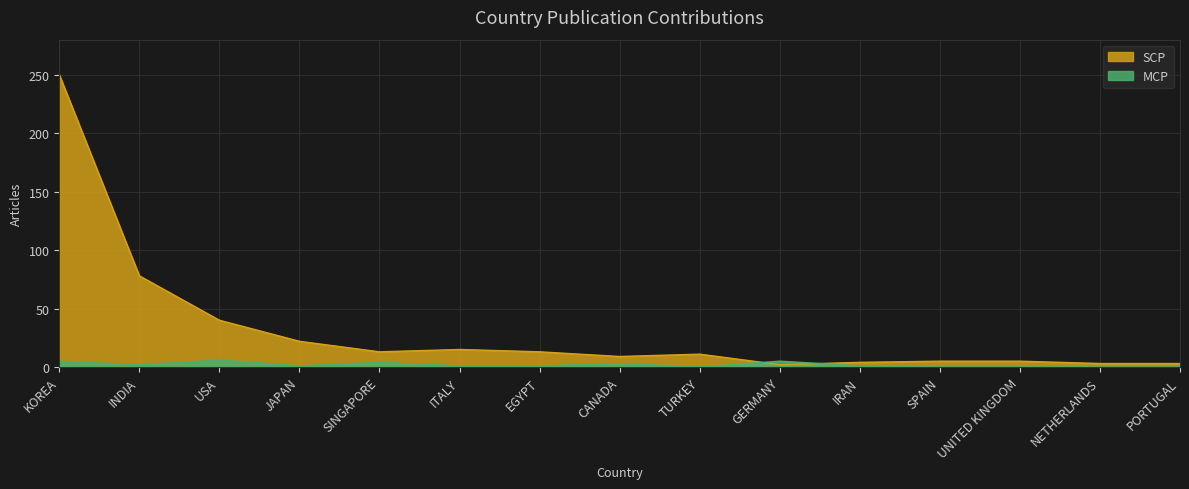

True or false: MCP and SCP intersect in this chart.

True